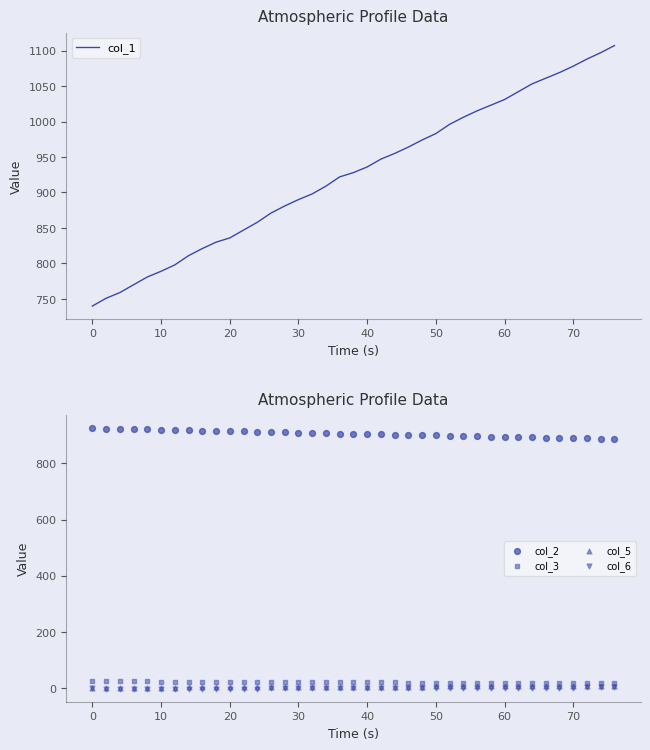

Which series reaches the minimum Y coordinate?

col_6